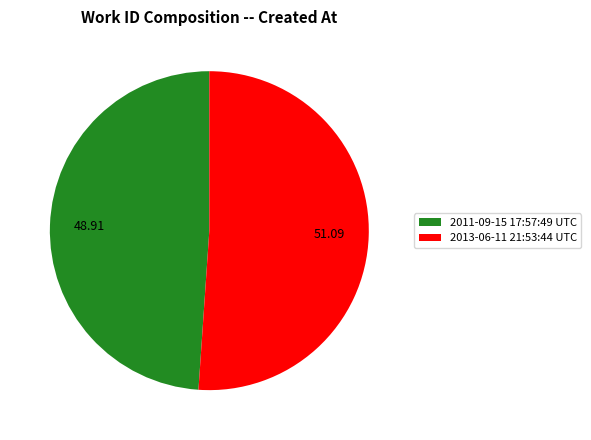

Rank the categories by value from lowest to highest.

2011-09-15 17:57:49 UTC, 2013-06-11 21:53:44 UTC